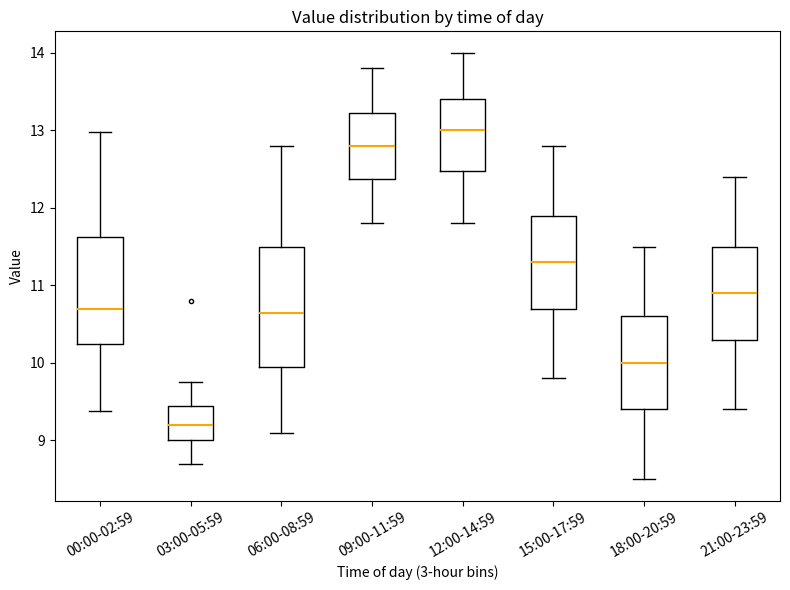

Which box's median line is the highest?

12:00-14:59